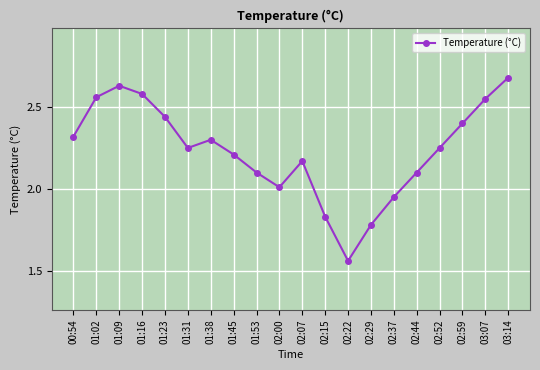

Which has a higher value, 02:29 or 02:52?

02:52